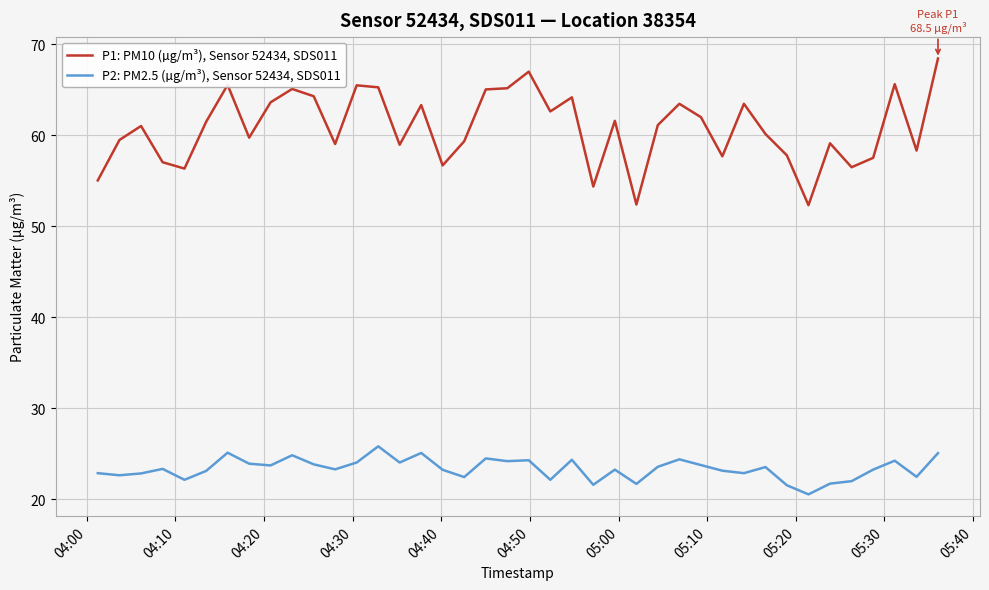

Rank the series by their maximum value, from lowest to highest.

P2: PM2.5 (µg/m³), Sensor 52434, SDS011, P1: PM10 (µg/m³), Sensor 52434, SDS011